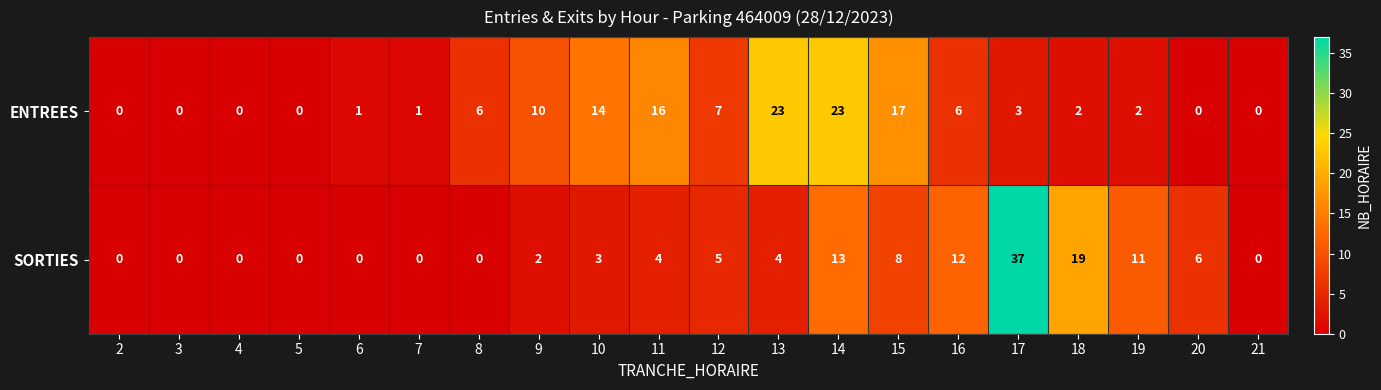

The SORTIES series shows 4 at 13. True or false?

True